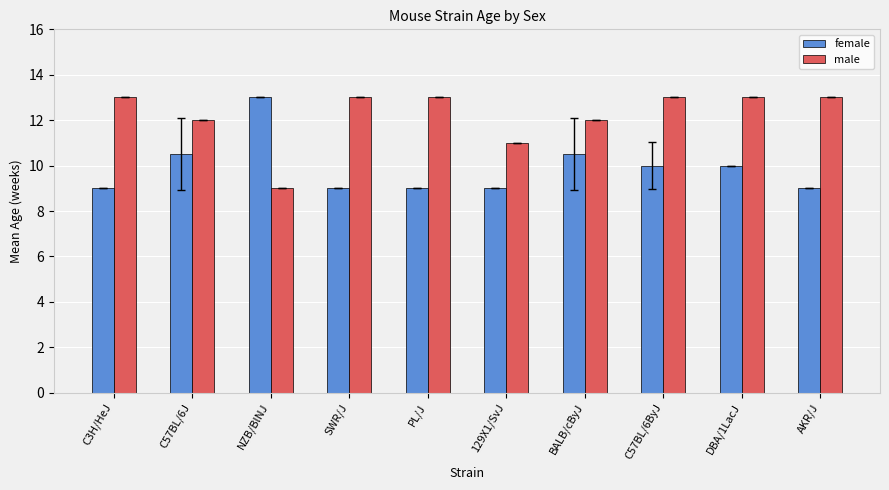

What is the total value across all series at NZB/BlNJ?

22.0